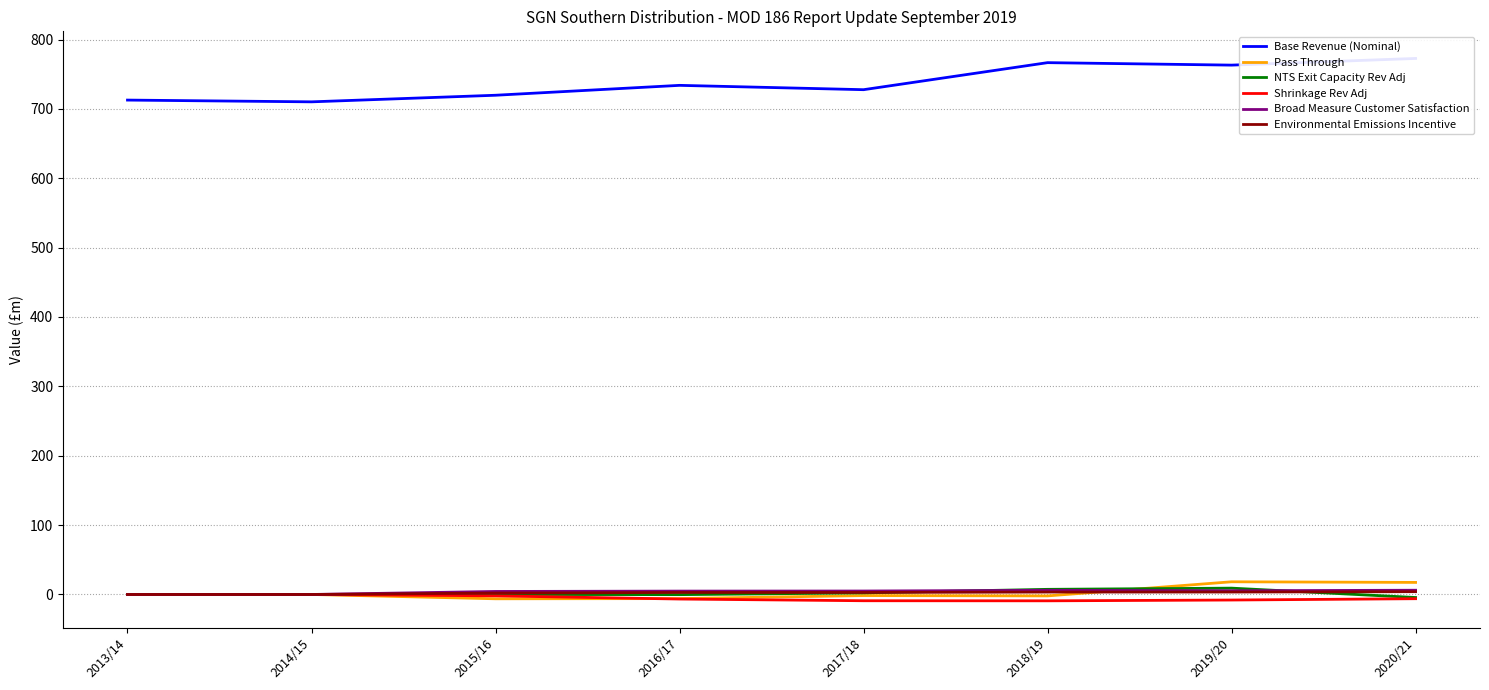

Which has a higher value, 2014/15 or 2018/19?

2018/19